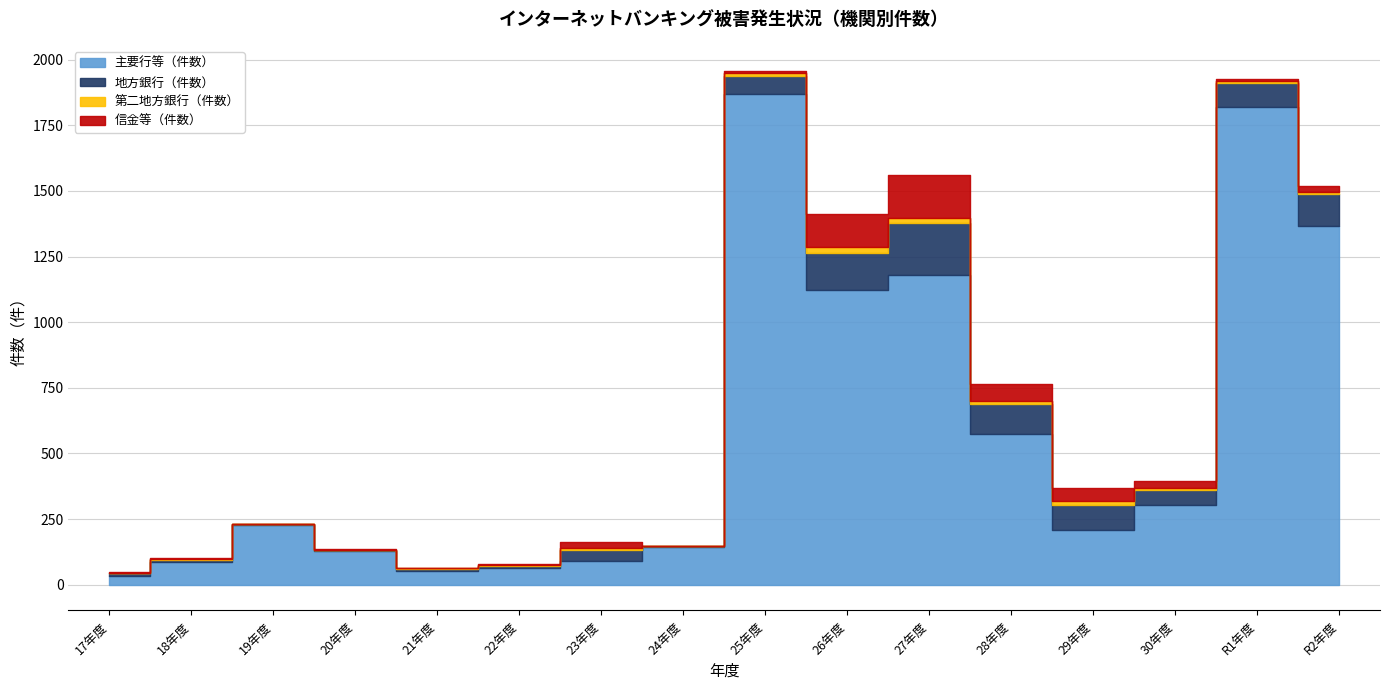

At how many categories does at least one series exceed 543?

6